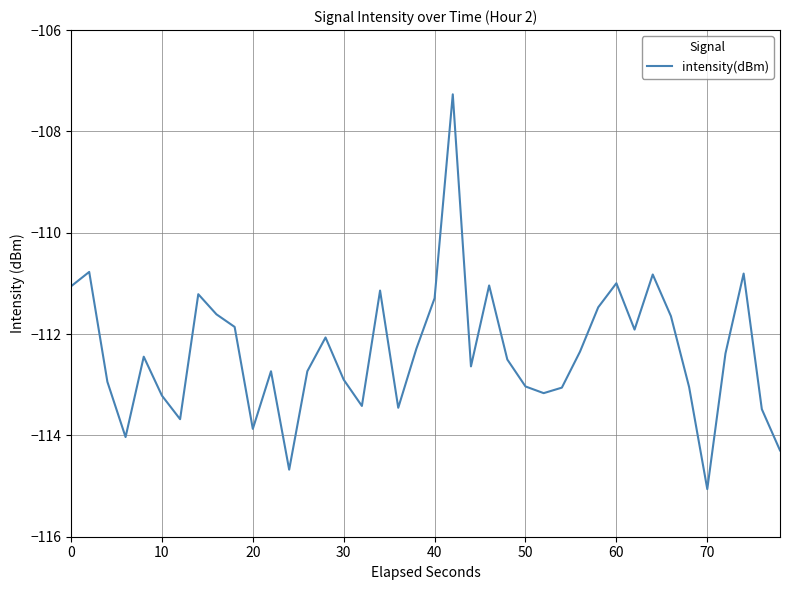

What is the difference between the maximum and minimum values?

7.8